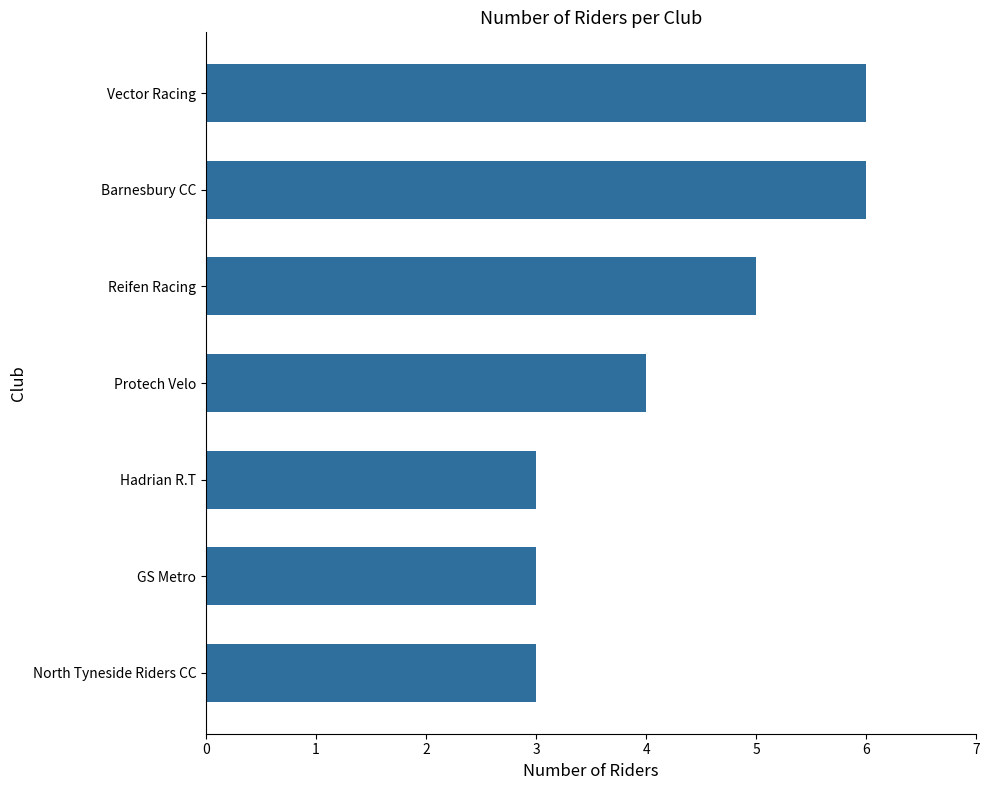

What is the average value?

4